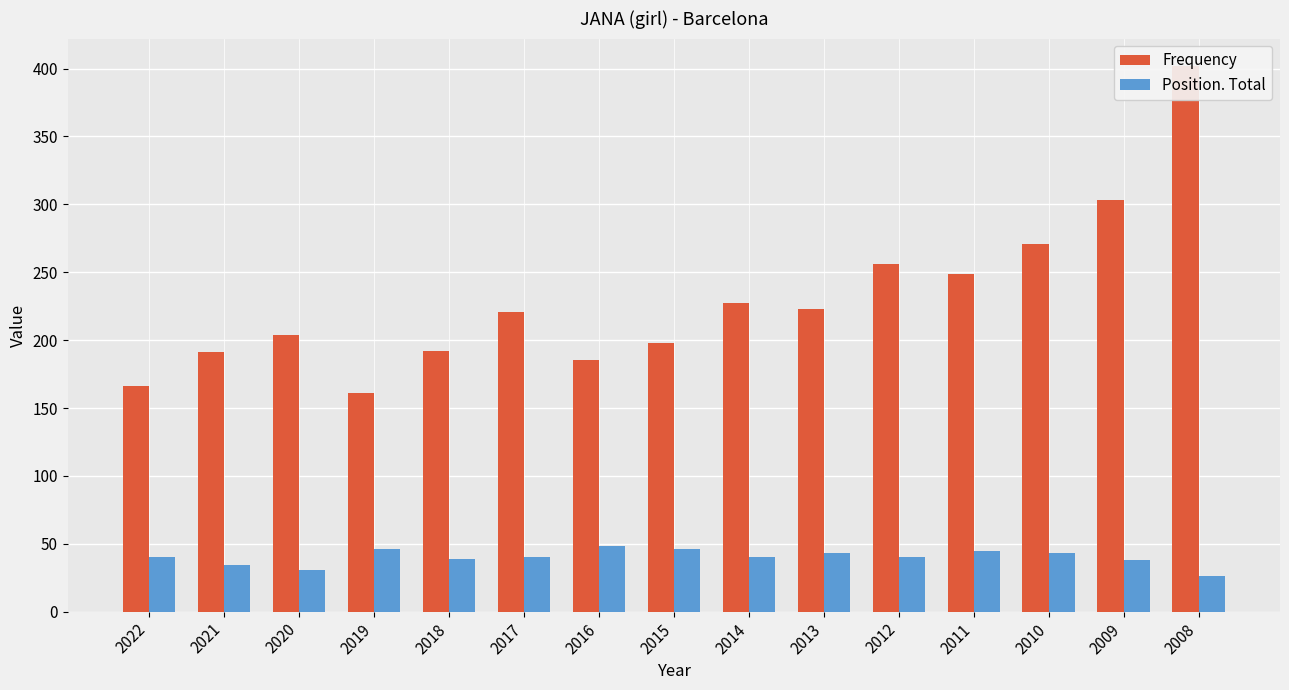

Reading right to left, transcribe all the data shown in this chart.

Frequency: 402	303	271	249	256	223	227	198	185	221	192	161	204	191	166
Position. Total: 26	38	43	45	40	43	40	46	48	40	39	46	31	34	40